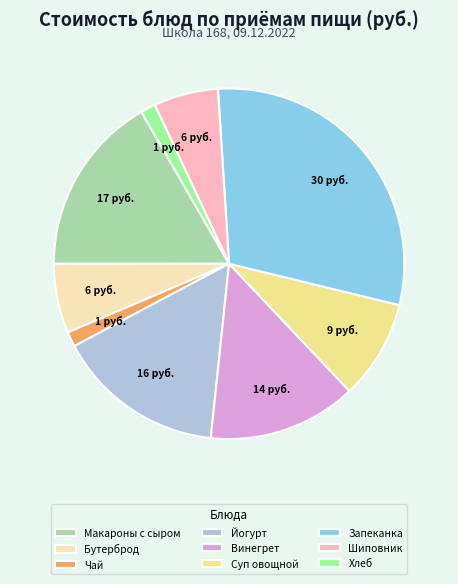

Does Суп овощной account for over 50% of the chart?

No